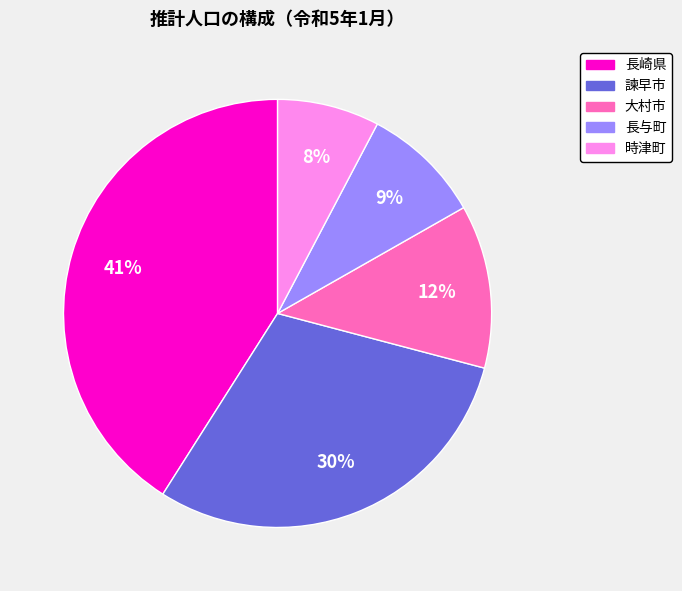

True or false: 諫早市 accounts for 17% of the total.

False